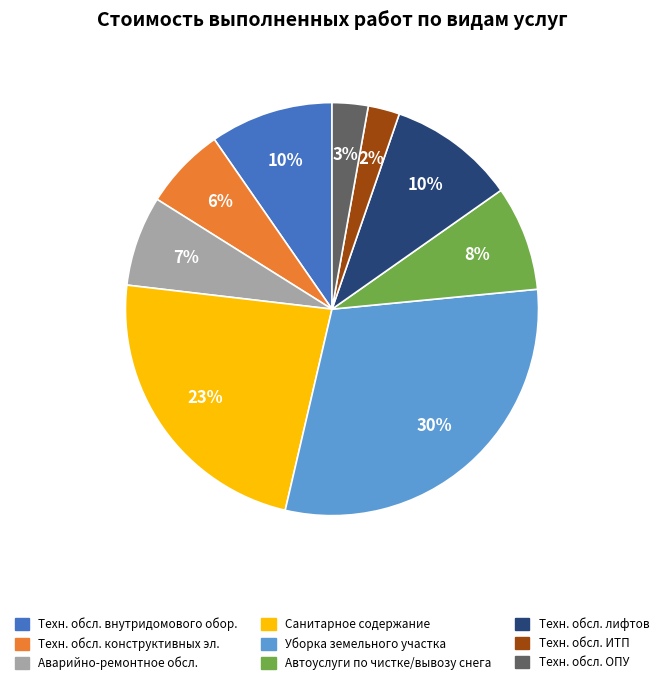

Does any single category account for the majority?

No